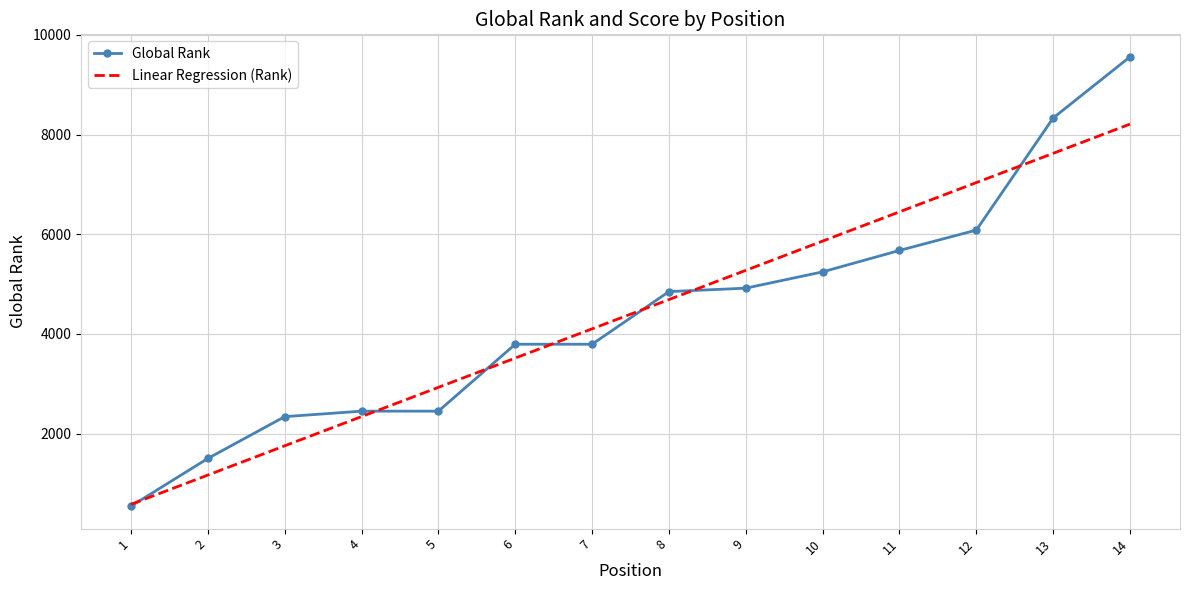

What is the approximate value of Linear Regression (Rank) at 5?

2929.1